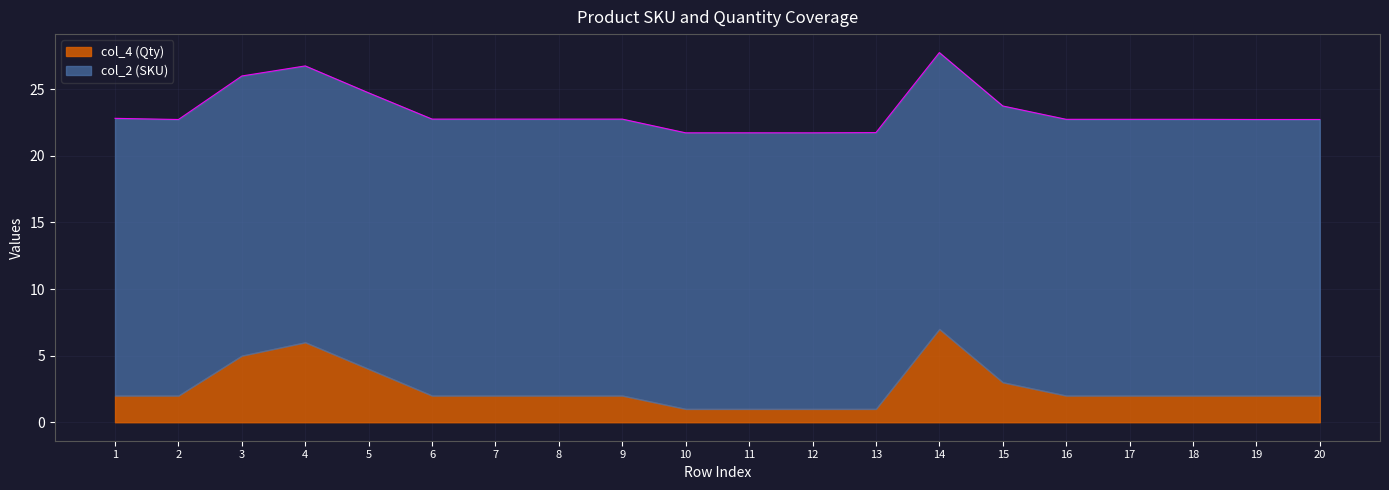

How many data points does each series have?

20